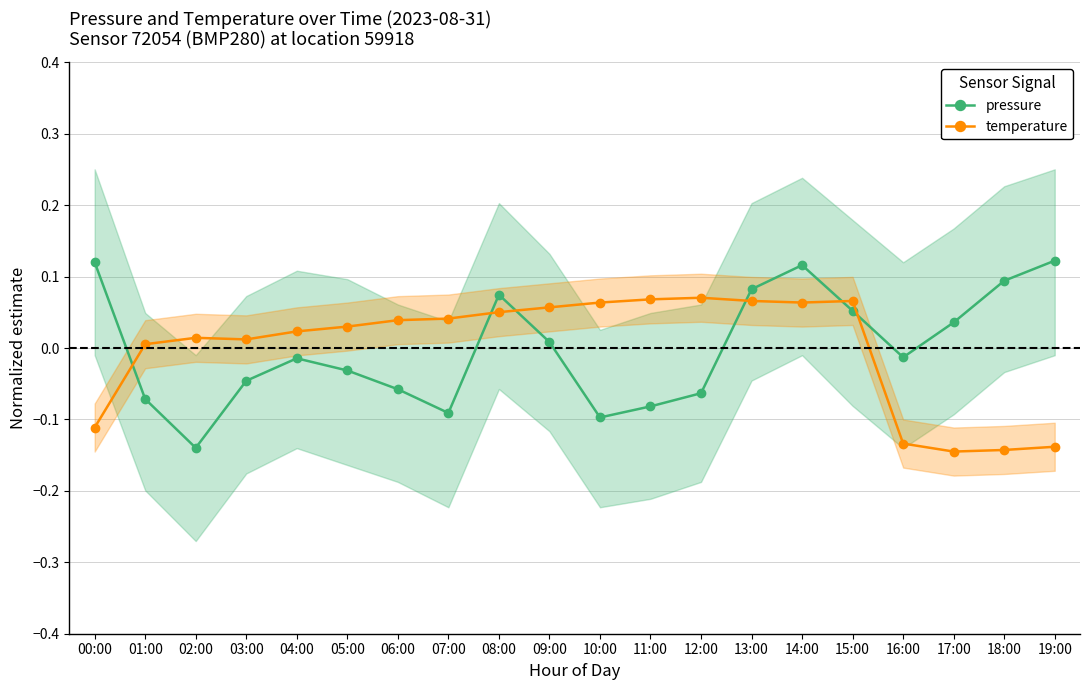

The pressure series shows 0.0 at 00:00. True or false?

False